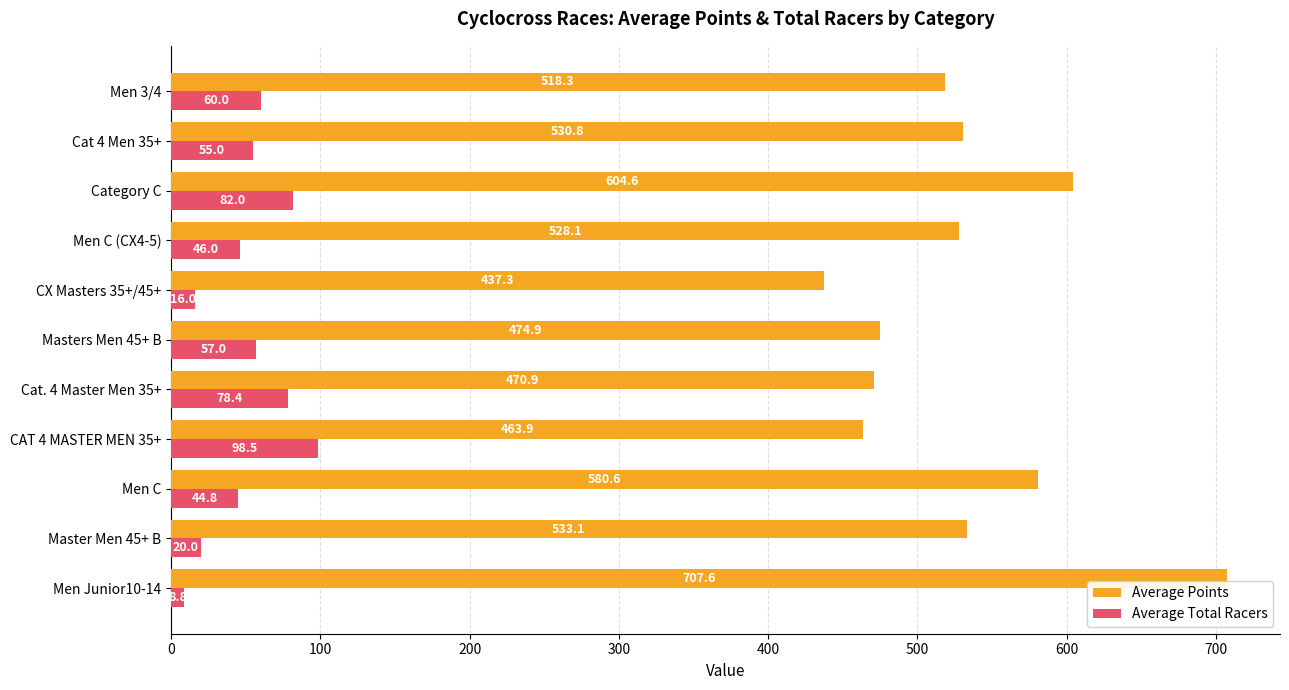

True or false: Average Total Racers has a value of 98.5 at CAT 4 MASTER MEN 35+.

True